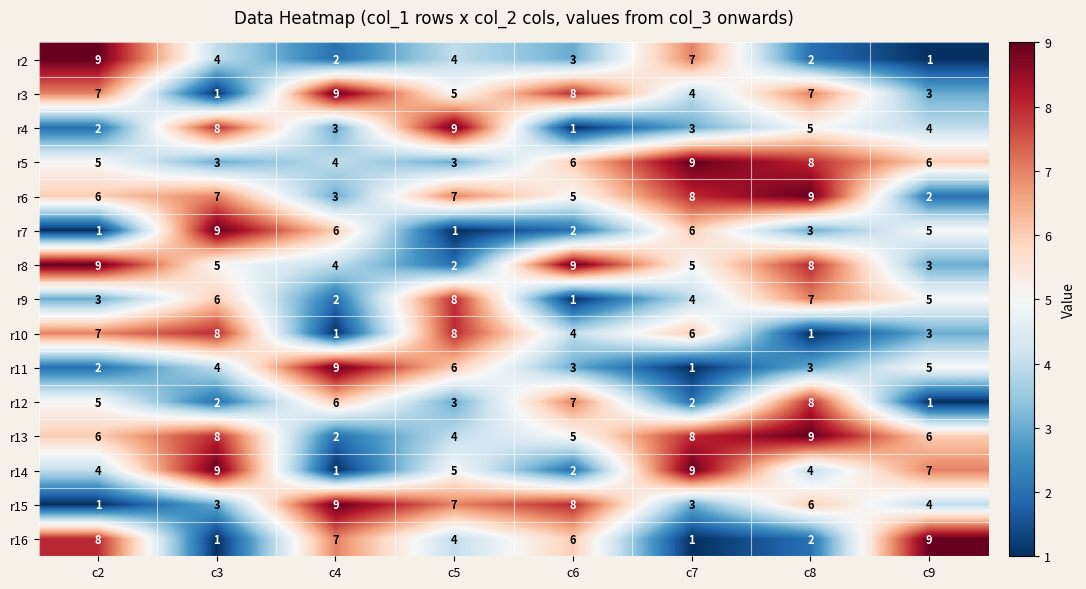

What is the average value of the r16 series?

5